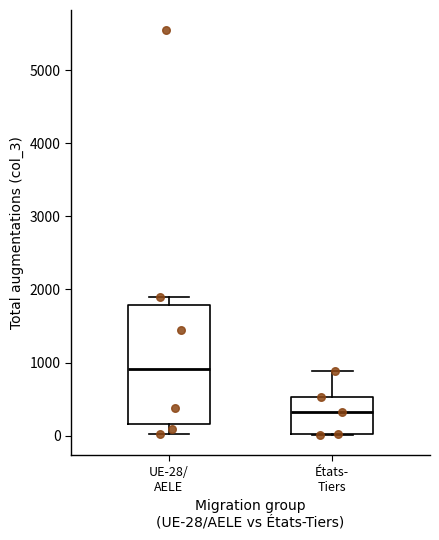

Reading left to right, read every box against the y-axis: the position of its median line, the range the box covers, and the ends of its whiskers. The values are not printed on the chart, so give them approximately, as read against the axis.

UE-28/ AELE: median 900, box 200 to 1800, whiskers 0 to 1900
États- Tiers: median 300, box 0 to 500, whiskers 0 to 900